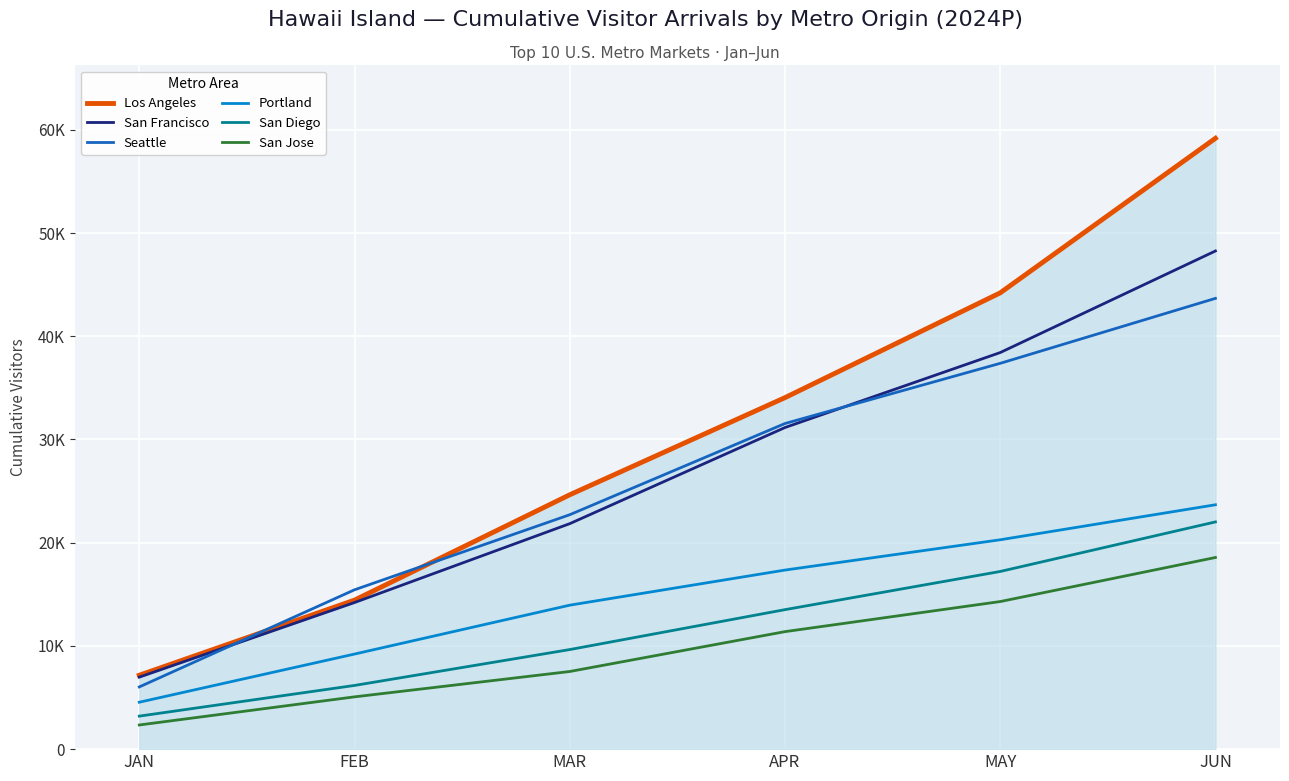

What are all the series names shown in the legend?

Los Angeles, San Francisco, Seattle, Portland, San Diego, San Jose